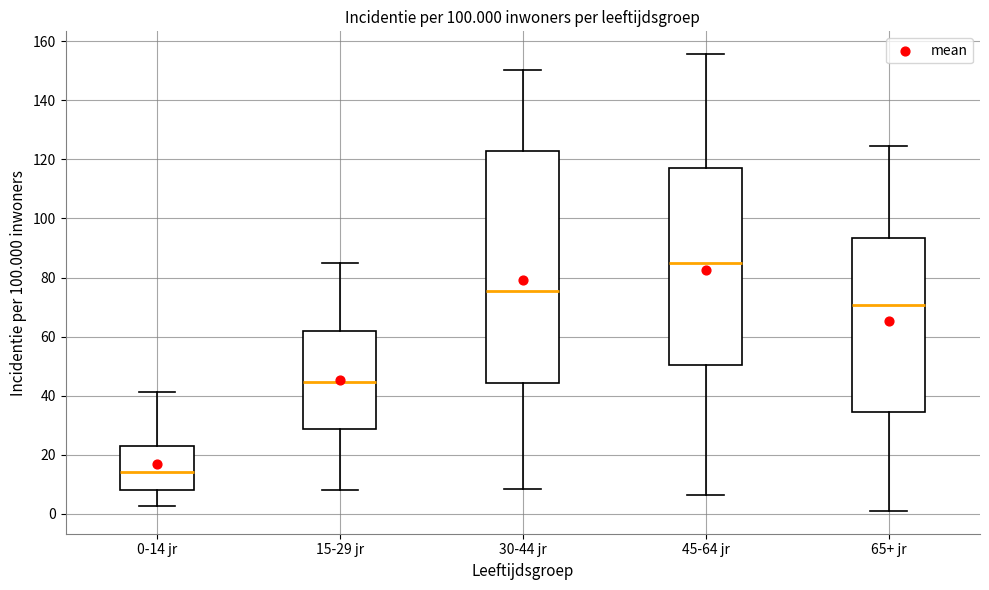

Reading left to right, read every box against the y-axis: the position of its median line, the range the box covers, and the ends of its whiskers. The values are not printed on the chart, so give them approximately, as read against the axis.

0-14 jr: median 14, box 8 to 24, whiskers 2 to 42
15-29 jr: median 44, box 28 to 62, whiskers 8 to 86
30-44 jr: median 76, box 44 to 122, whiskers 8 to 150
45-64 jr: median 84, box 50 to 118, whiskers 6 to 156
65+ jr: median 70, box 34 to 94, whiskers 2 to 124